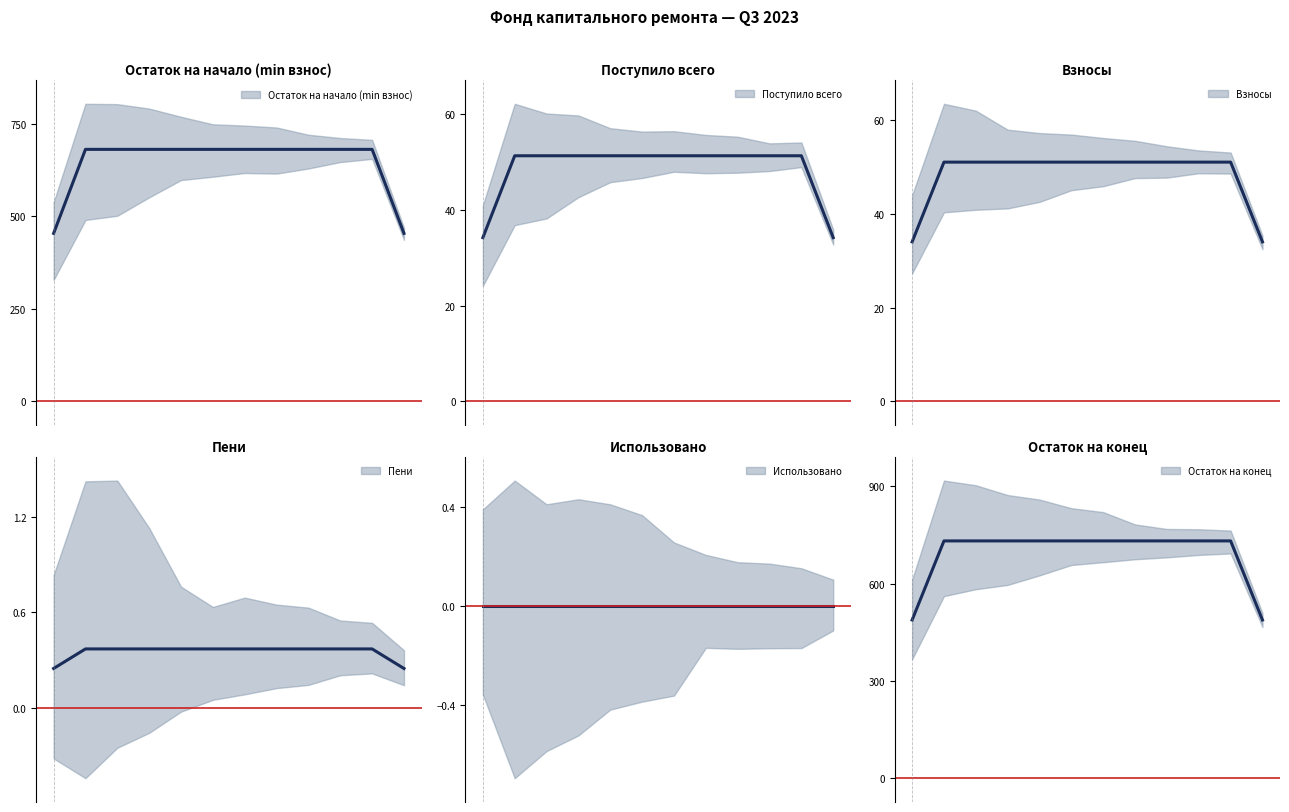

True or false: Взносы and Поступило всего intersect in this chart.

False